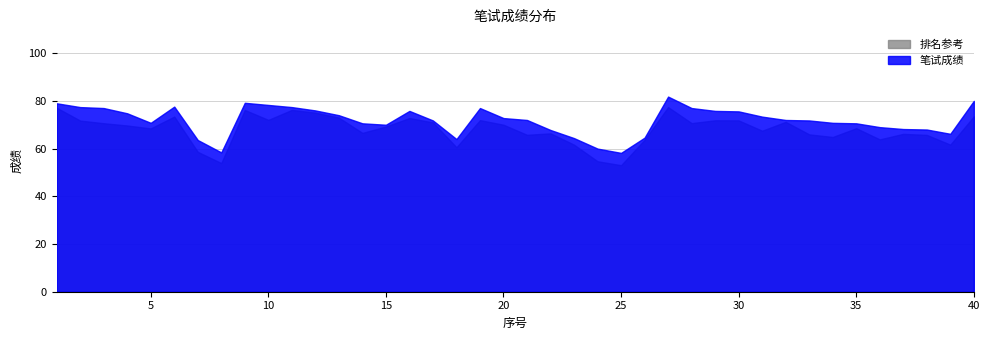

How many values exceed 72?

19